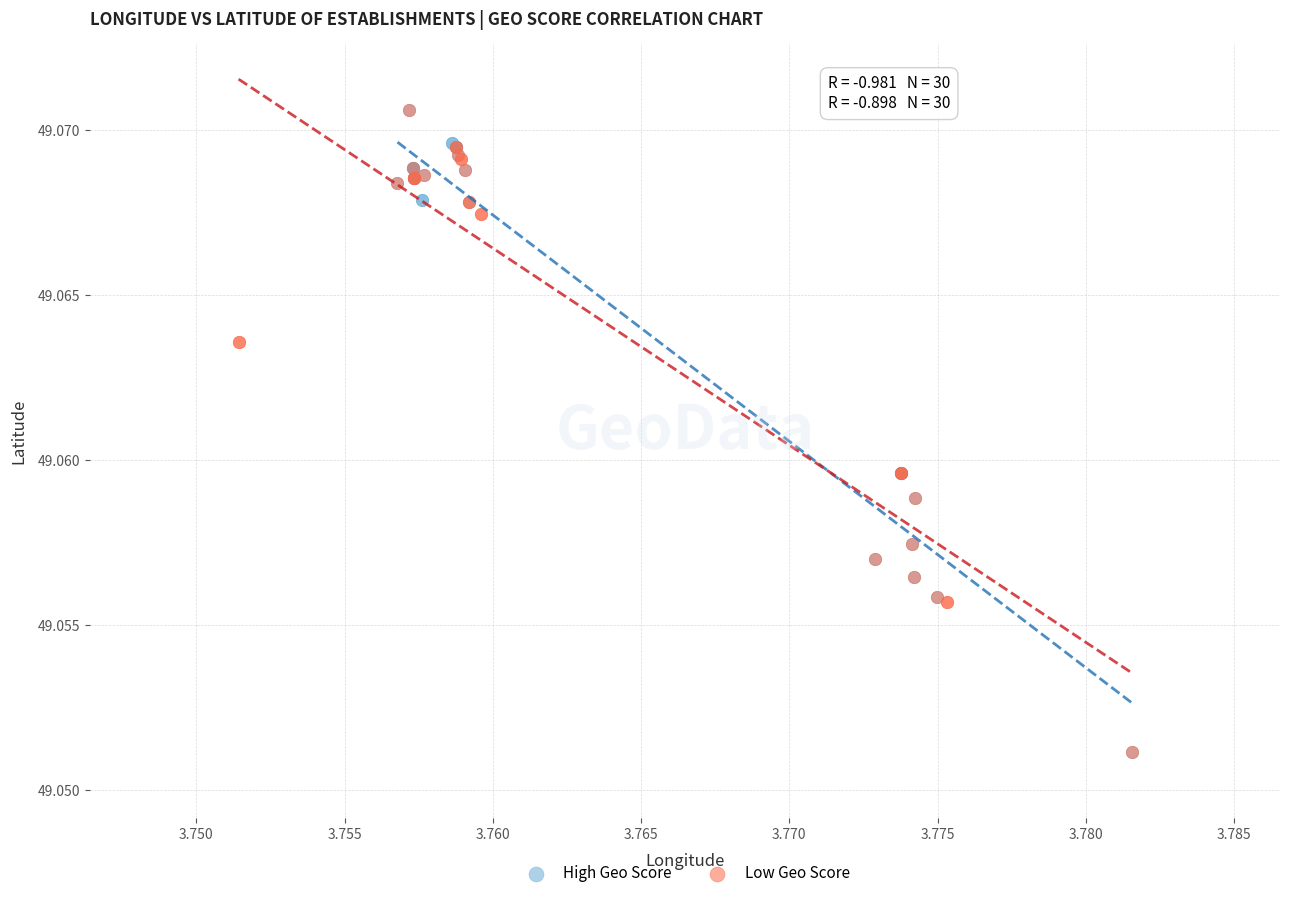

What are all the series names shown in the legend?

High Geo Score, Low Geo Score